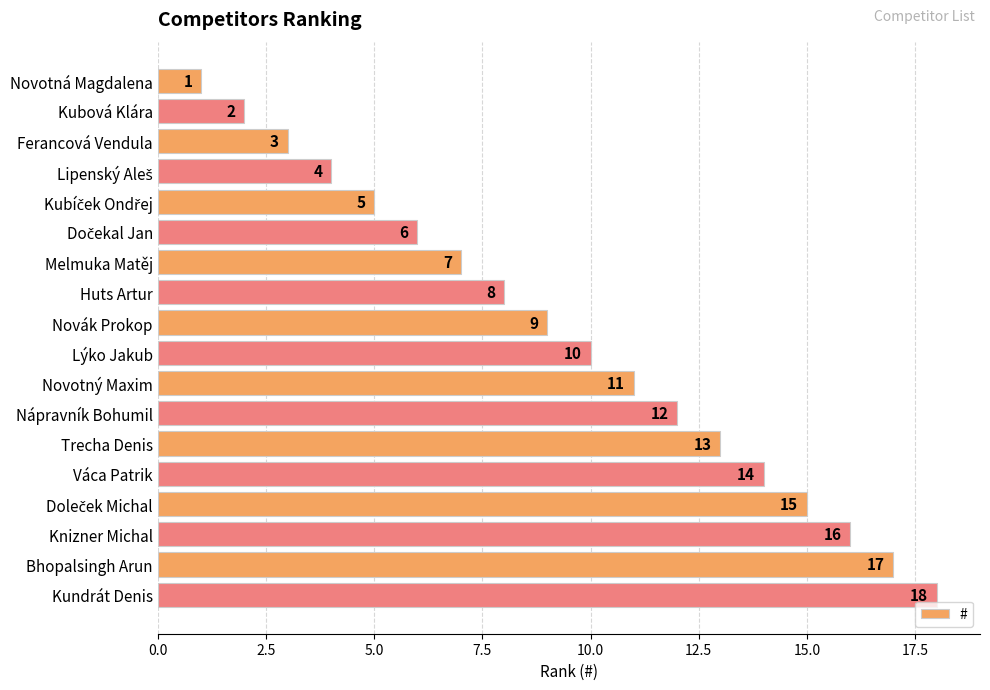

What is the value of the 14th bar from the top?

14